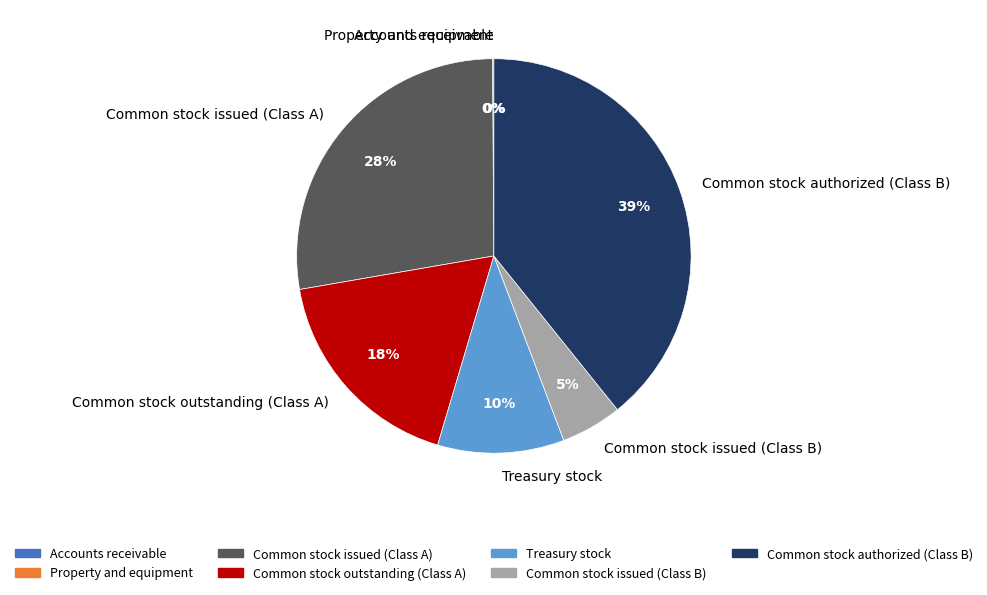

Does any single category account for the majority?

No